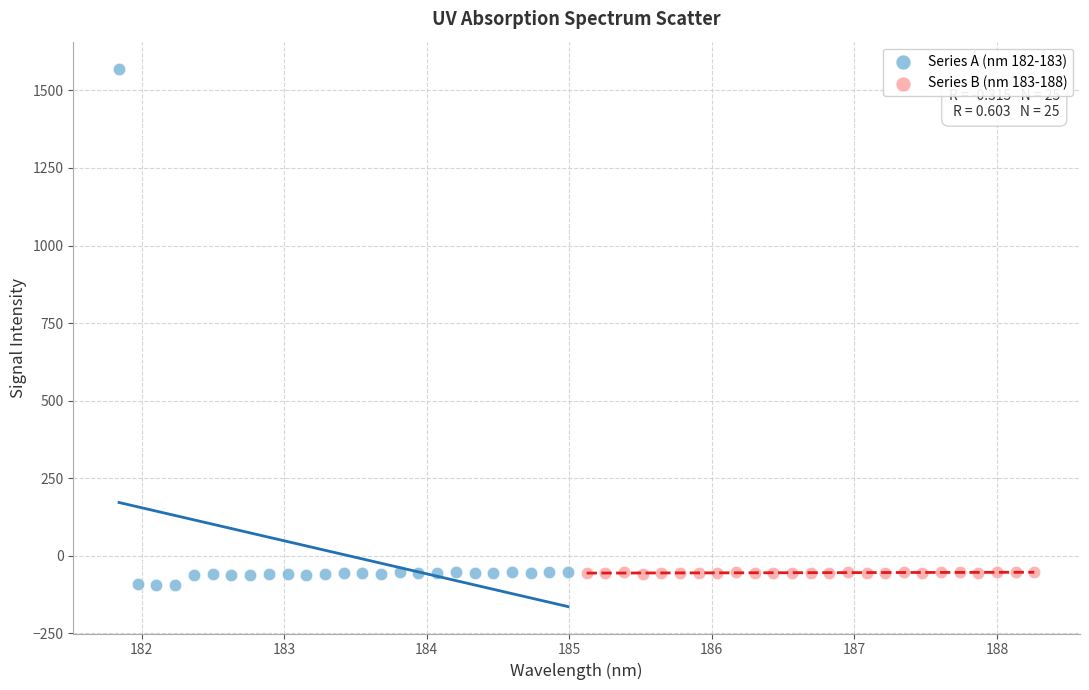

What are all the series names shown in the legend?

Series A (nm 182-183), Series B (nm 183-188)